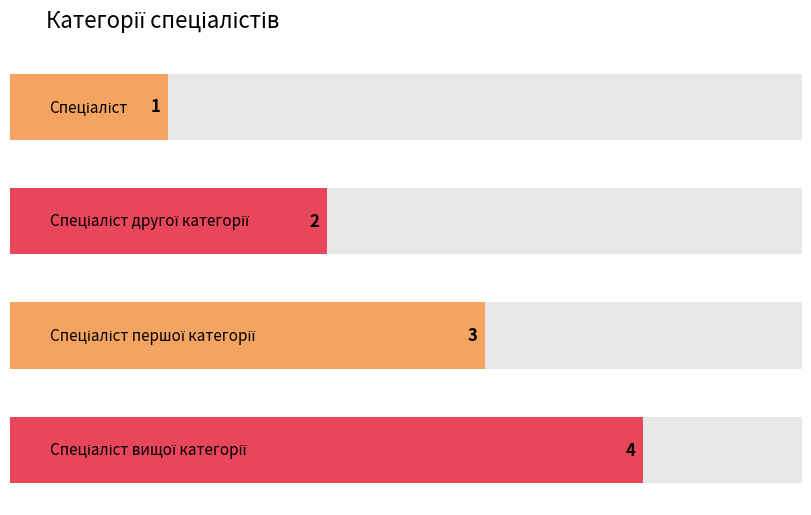

How many values are between 2 and 4?

3